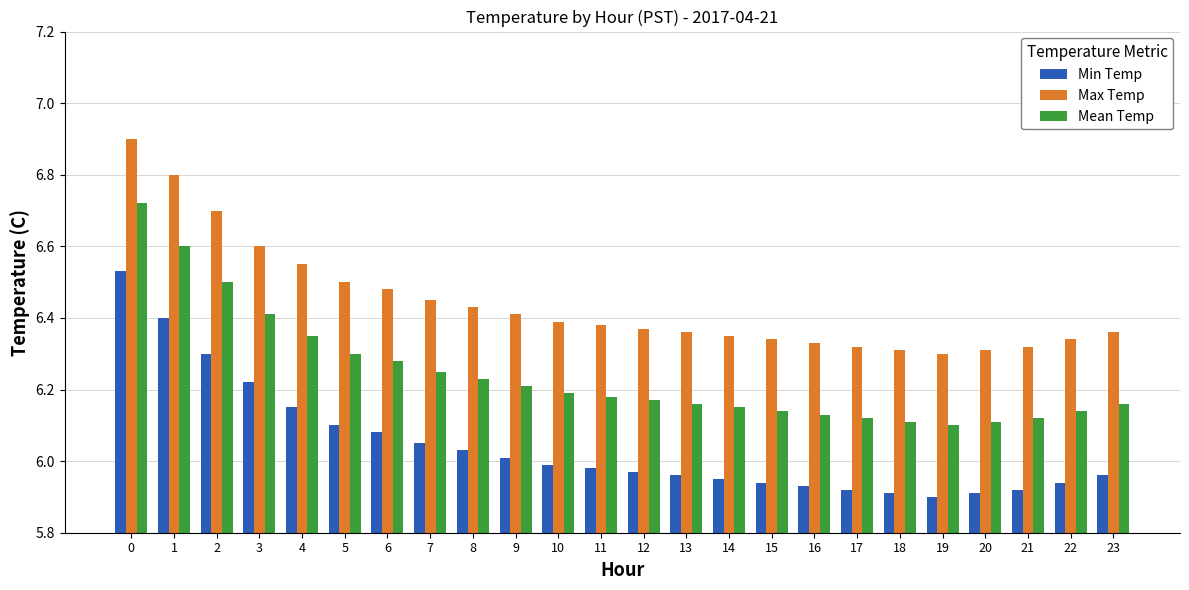

Is the value of Max Temp at 15 greater than the value of Min Temp at 14?

Yes